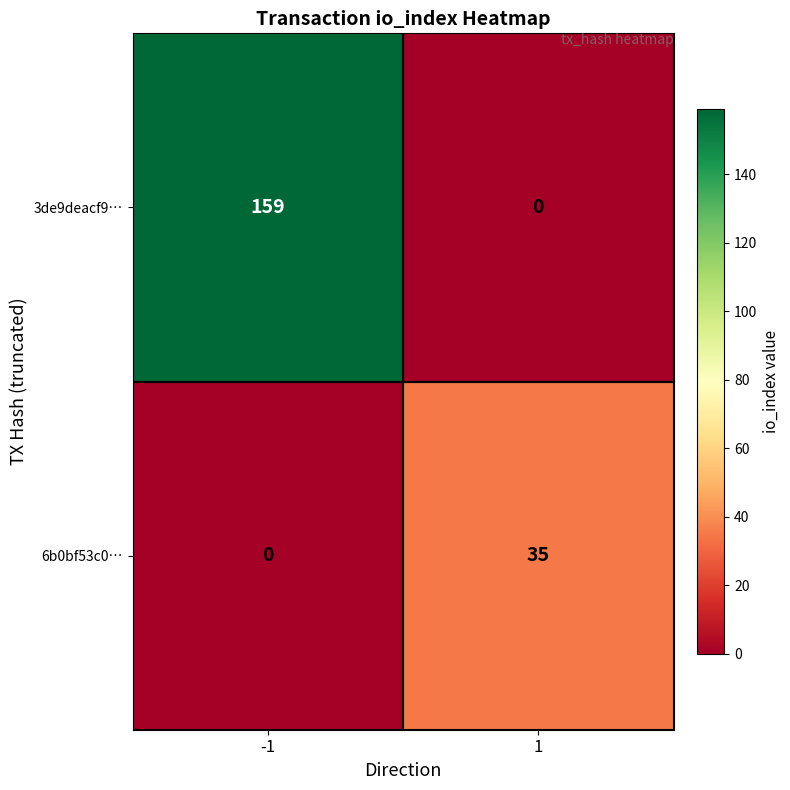

At -1, list the series in order from smallest to largest.

6b0bf53c0…, 3de9deacf9…